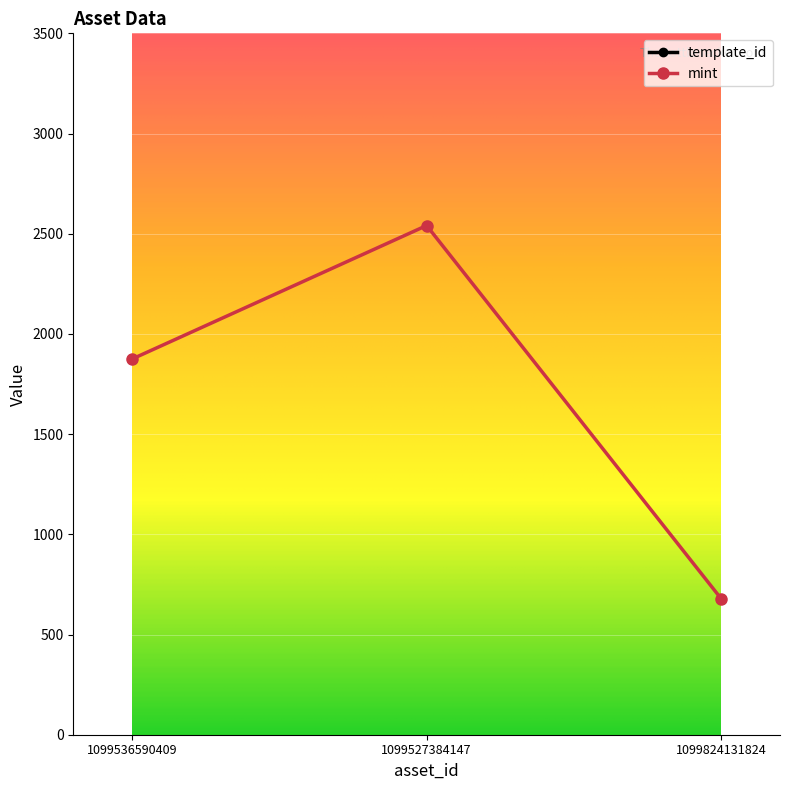

What is the smallest value displayed?

679